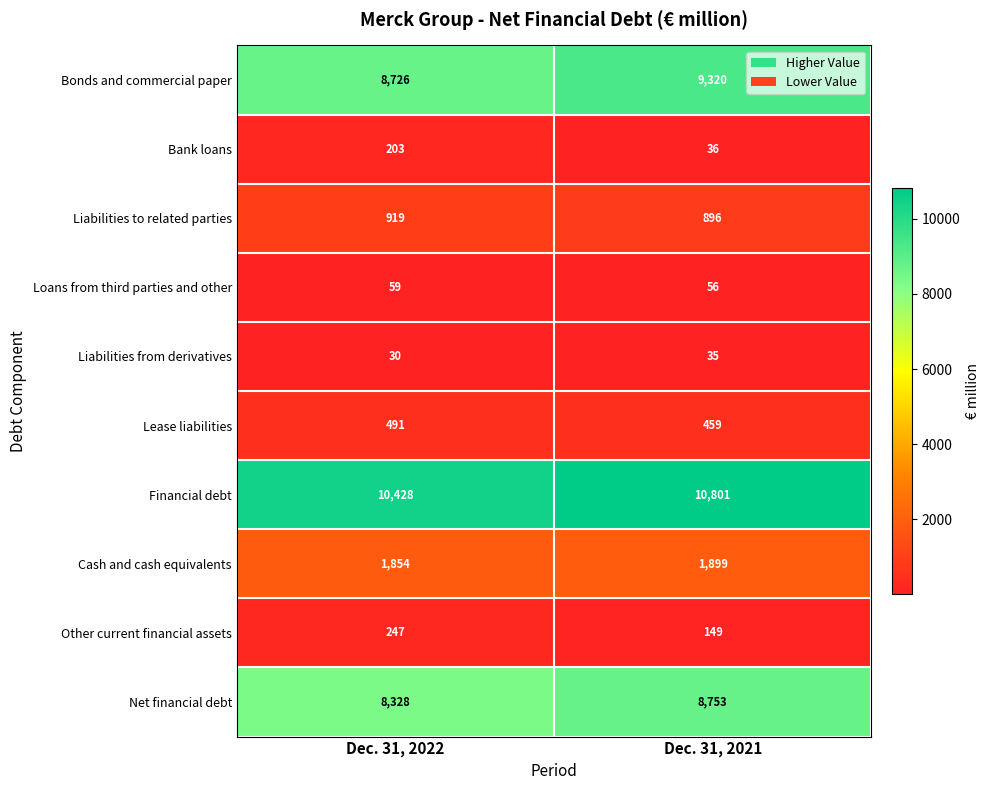

How many data points does each series have?

2